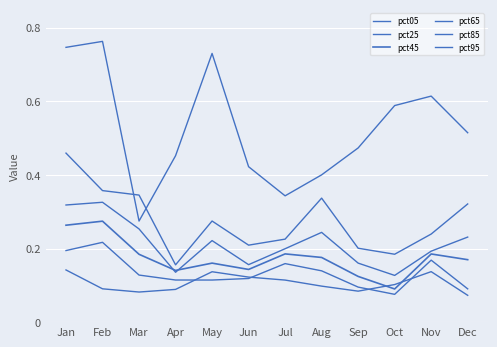

Does the chart have visible grid lines?

Yes